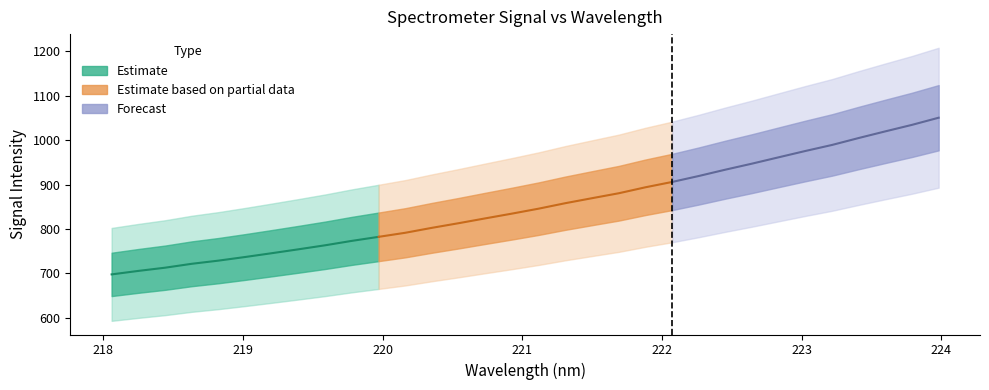

True or false: x has more than 2 interior local peaks.

False